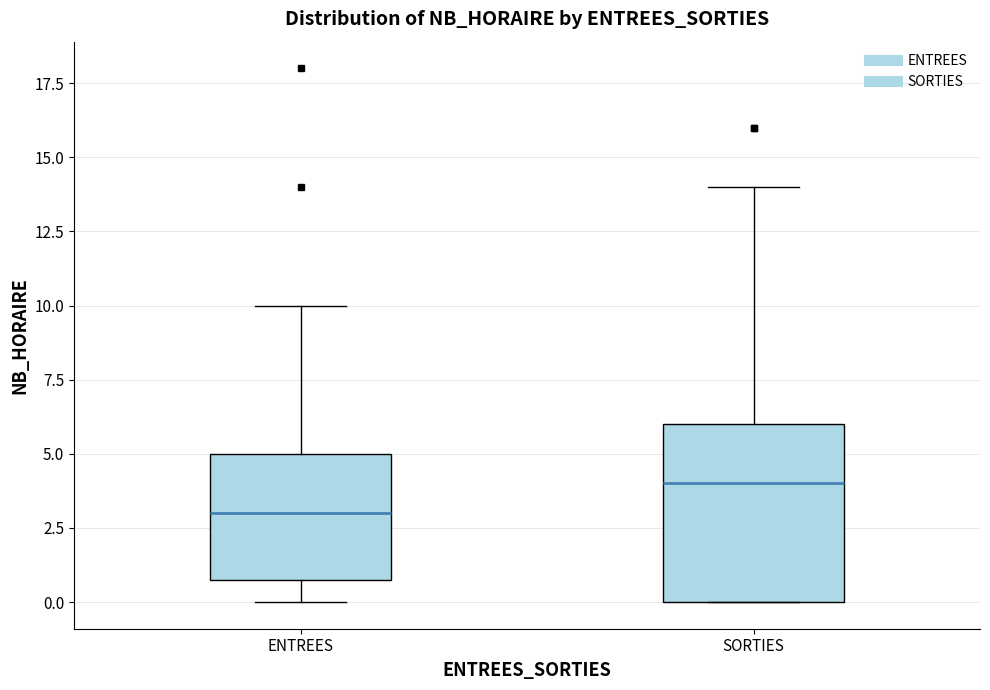

Where is the upper edge of the box for ENTREES on the y-axis? The values are not printed on the chart, so give them approximately, as read against the axis.

5